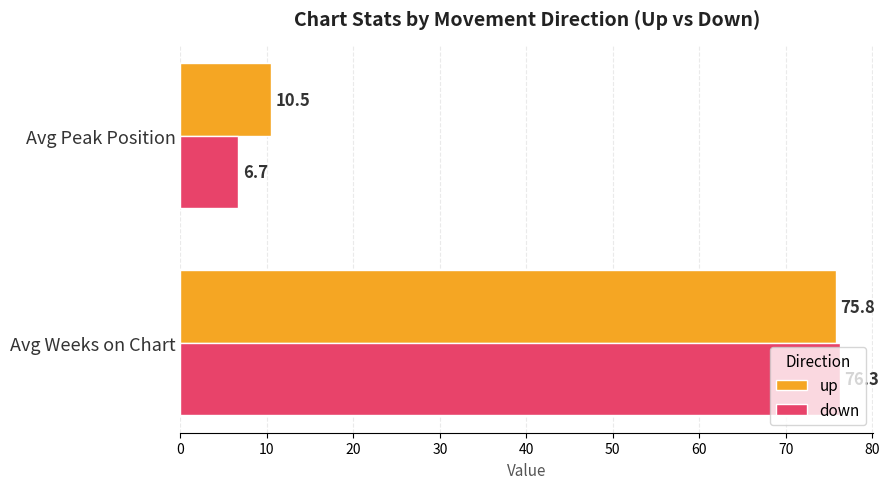

Where is down nearest to the value 41?

Avg Peak Position